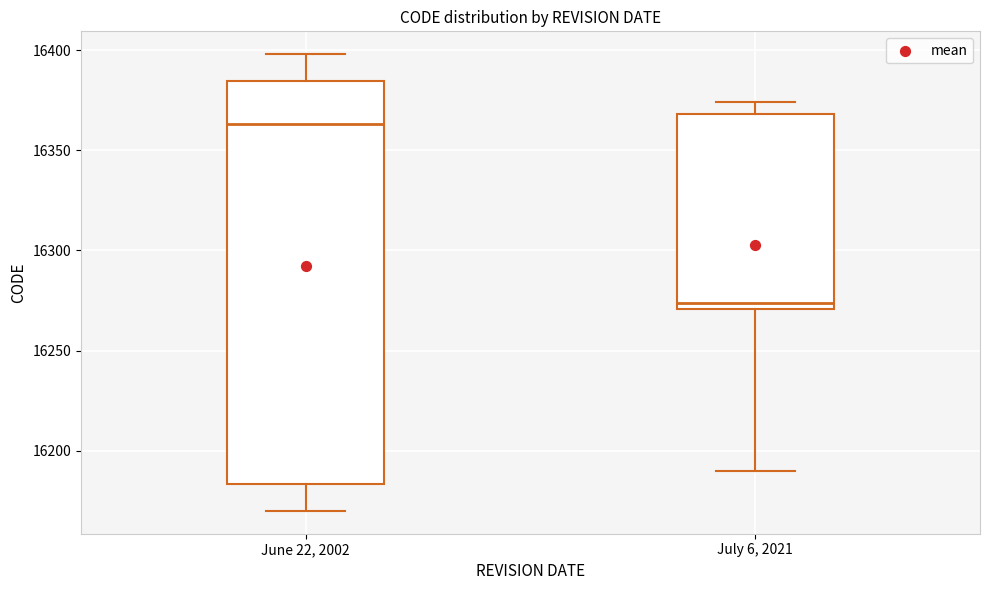

Reading left to right, read every box against the y-axis: the position of its median line, the range the box covers, and the ends of its whiskers. The values are not printed on the chart, so give them approximately, as read against the axis.

June 22, 2002: median 16365, box 16185 to 16385, whiskers 16170 to 16400
July 6, 2021: median 16275, box 16270 to 16370, whiskers 16190 to 16375